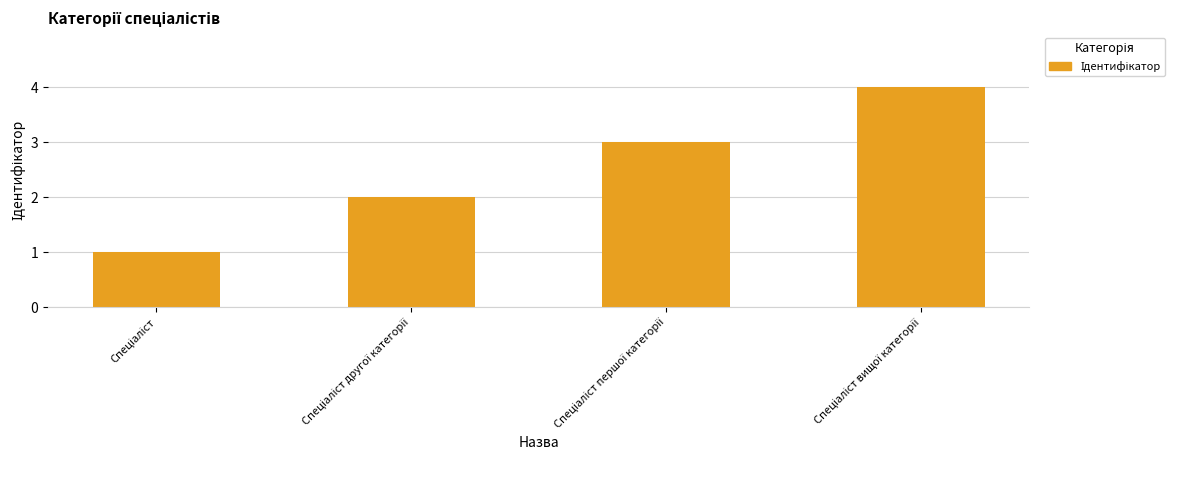

What is the sum of all values?

10